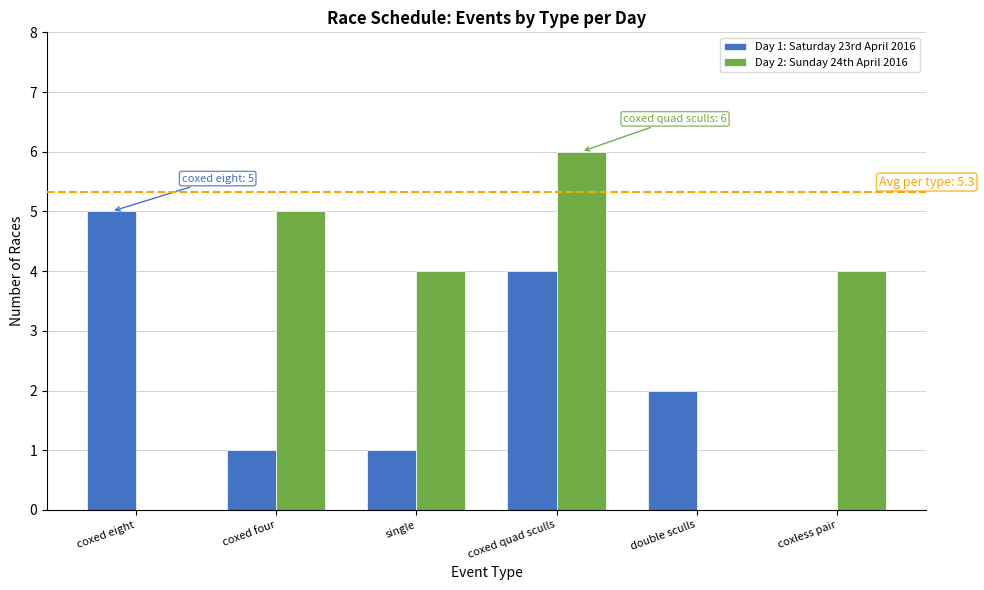

Which series has the largest total across all categories?

Day 2: Sunday 24th April 2016